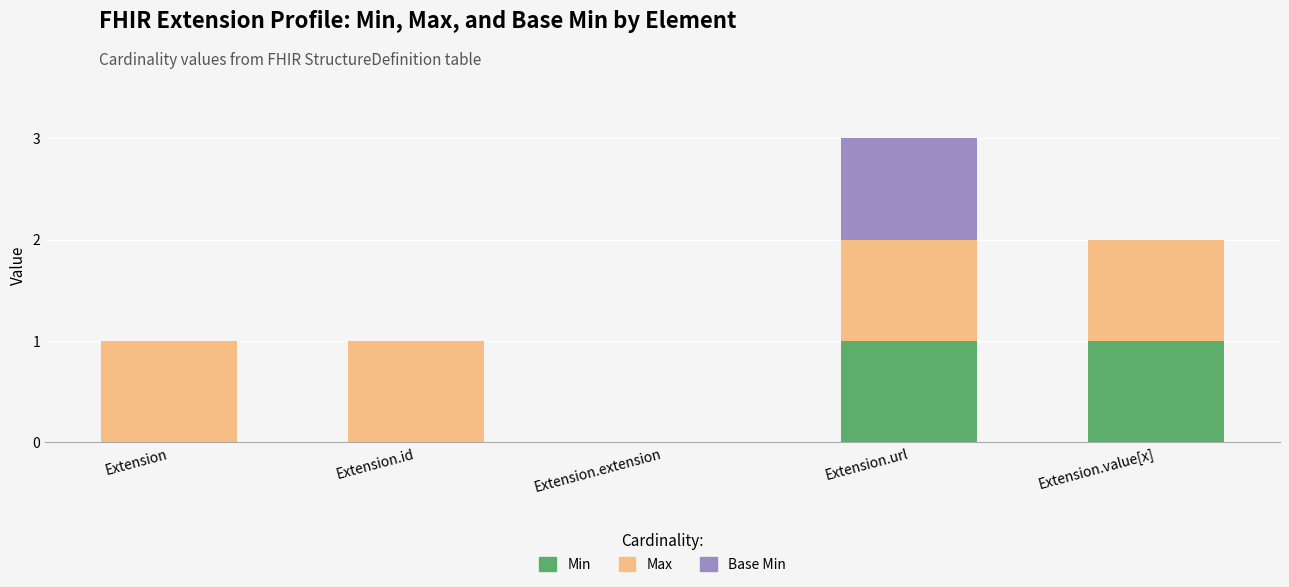

Is it true that Min equals 0 at Extension.url?

False